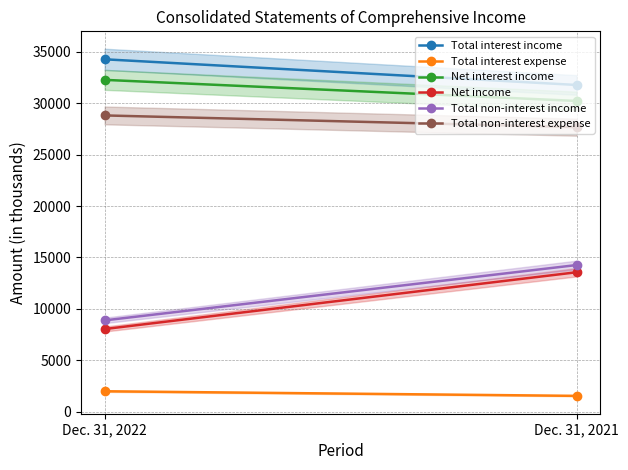

True or false: Total non-interest income has a value of 5659 at Dec. 31, 2022.

False